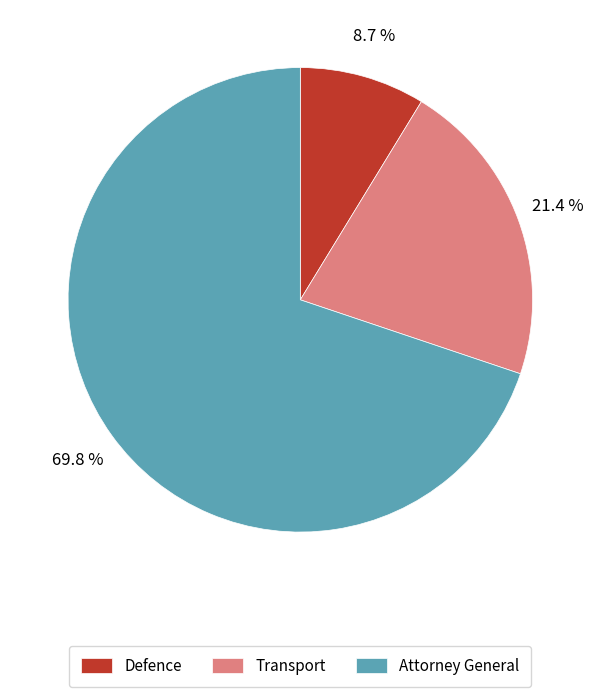

The Defence slice represents 9% of the pie. True or false?

True